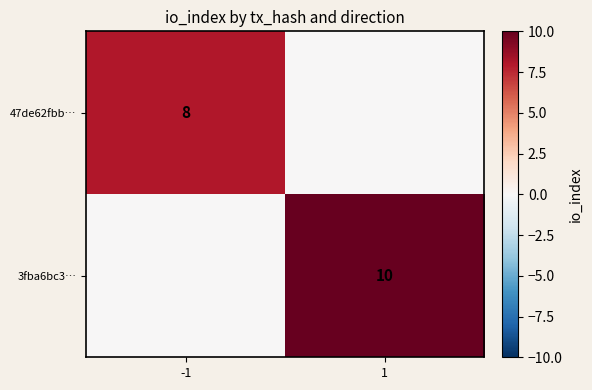

The 47de62fbb… series shows 4 at -1. True or false?

False